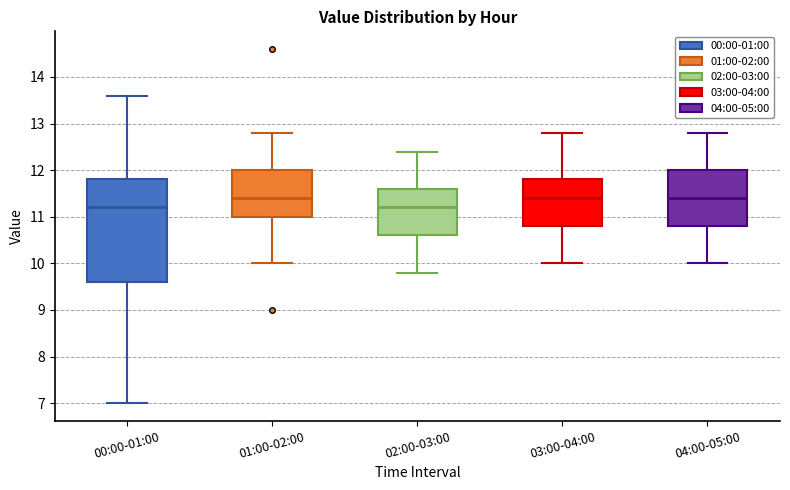

Reading left to right, read every box against the y-axis: the position of its median line, the range the box covers, and the ends of its whiskers. The values are not printed on the chart, so give them approximately, as read against the axis.

00:00-01:00: median 11.2, box 9.6 to 11.8, whiskers 7.0 to 13.6
01:00-02:00: median 11.4, box 11.0 to 12.0, whiskers 10.0 to 12.8
02:00-03:00: median 11.2, box 10.6 to 11.6, whiskers 9.8 to 12.4
03:00-04:00: median 11.4, box 10.8 to 11.8, whiskers 10.0 to 12.8
04:00-05:00: median 11.4, box 10.8 to 12.0, whiskers 10.0 to 12.8